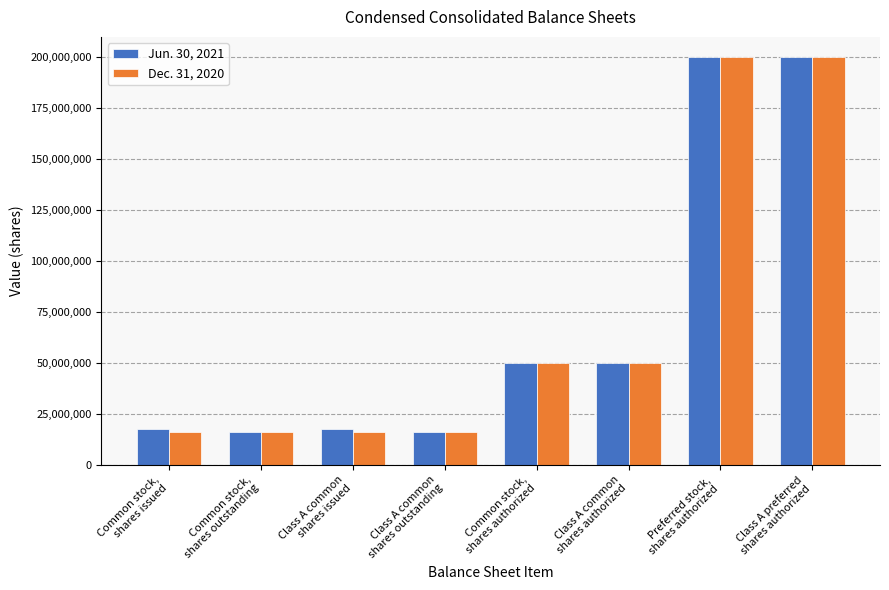

What are all the series names shown in the legend?

Jun. 30, 2021, Dec. 31, 2020